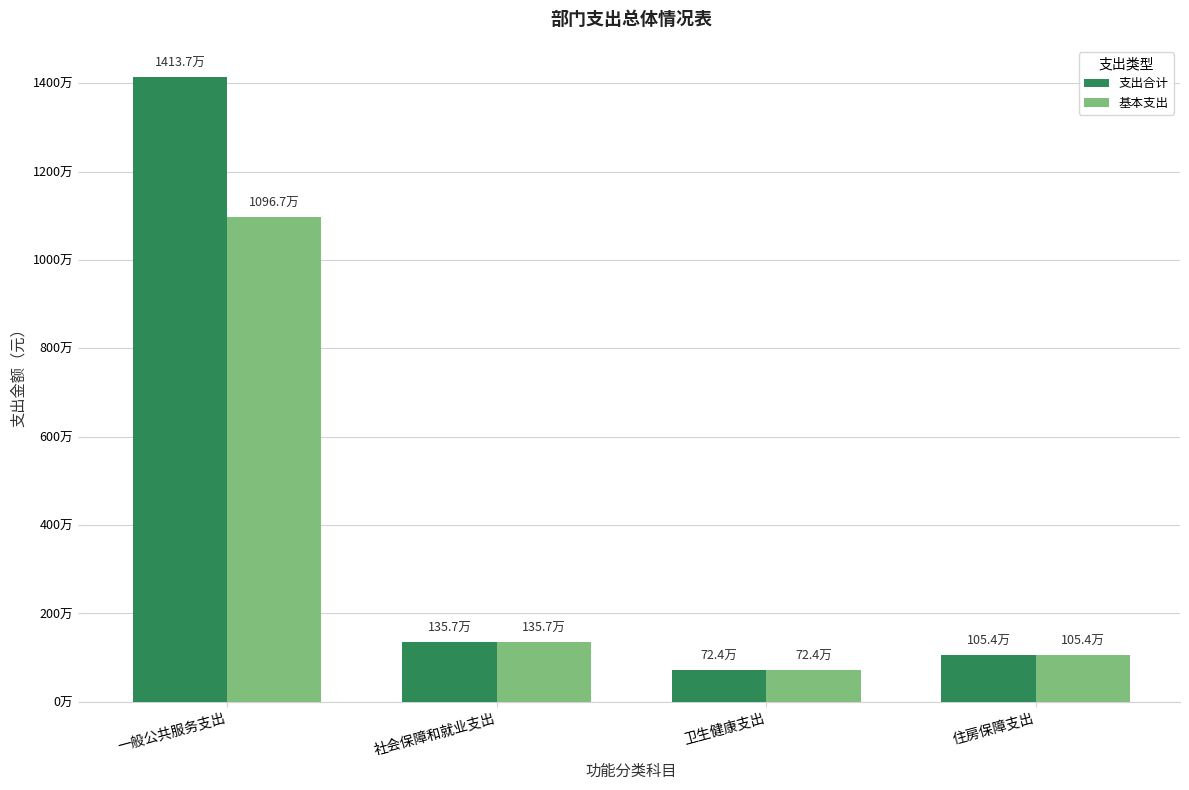

At which label does 支出合计 first exceed 1356561?

一般公共服务支出